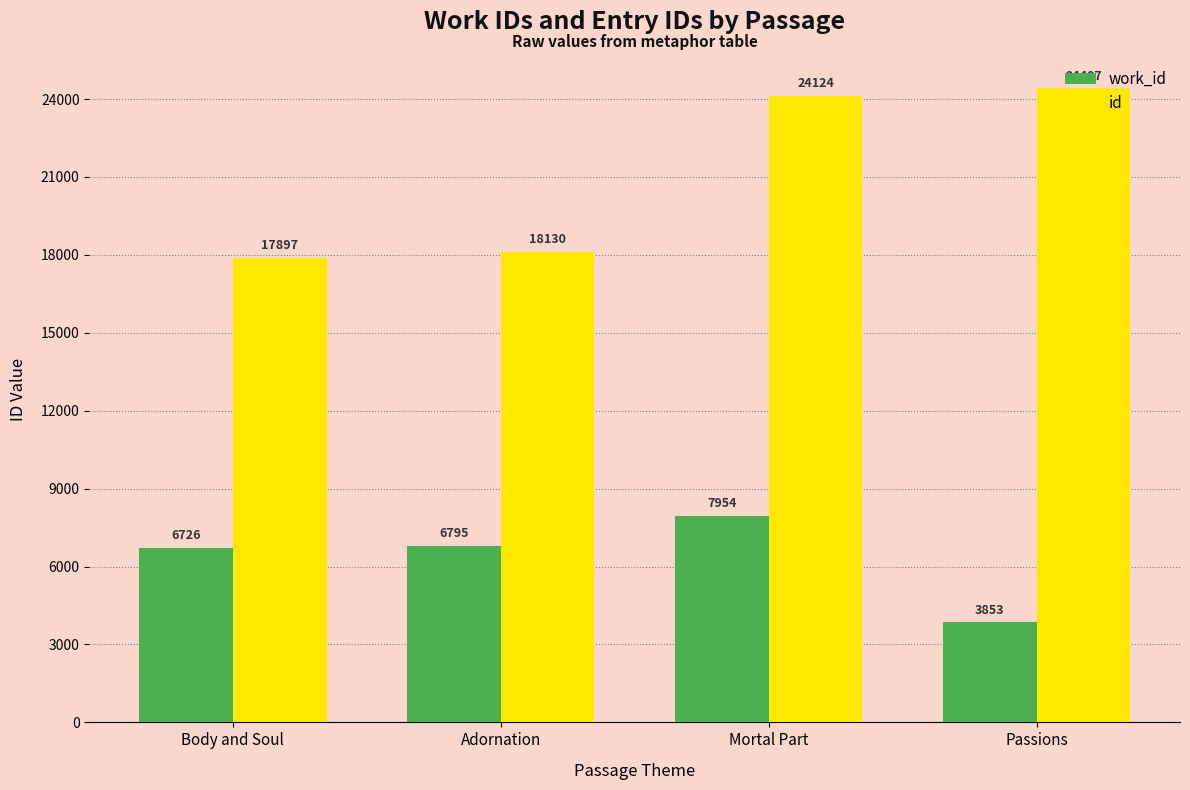

Rank the categories by work_id value from highest to lowest.

Mortal Part, Adornation, Body and Soul, Passions